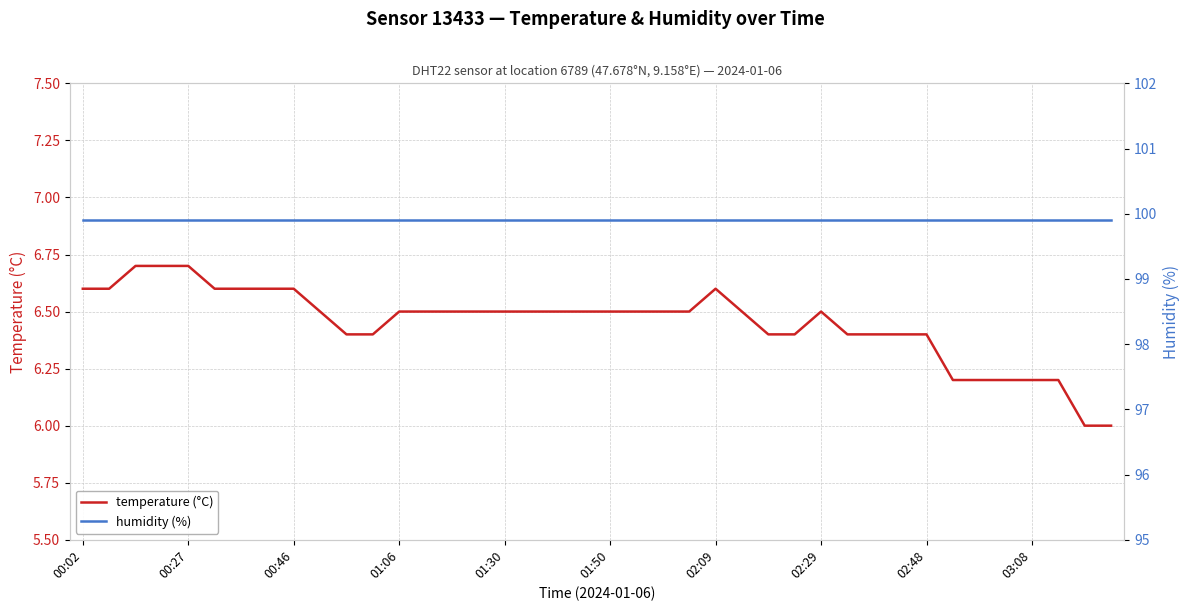

True or false: temperature (°C) has more than 0 points higher than both neighbors.

True